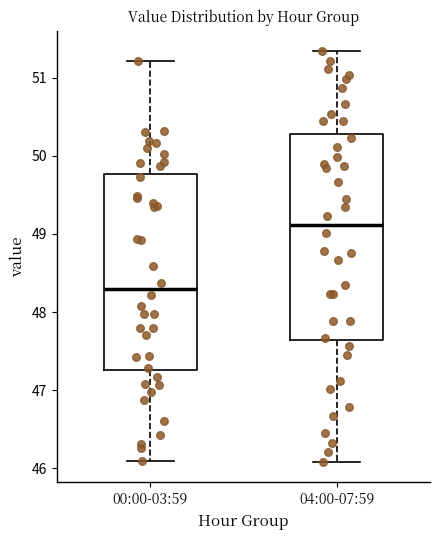

Where does the upper whisker of the box for 04:00-07:59 end on the y-axis? The values are not printed on the chart, so give them approximately, as read against the axis.

51.3